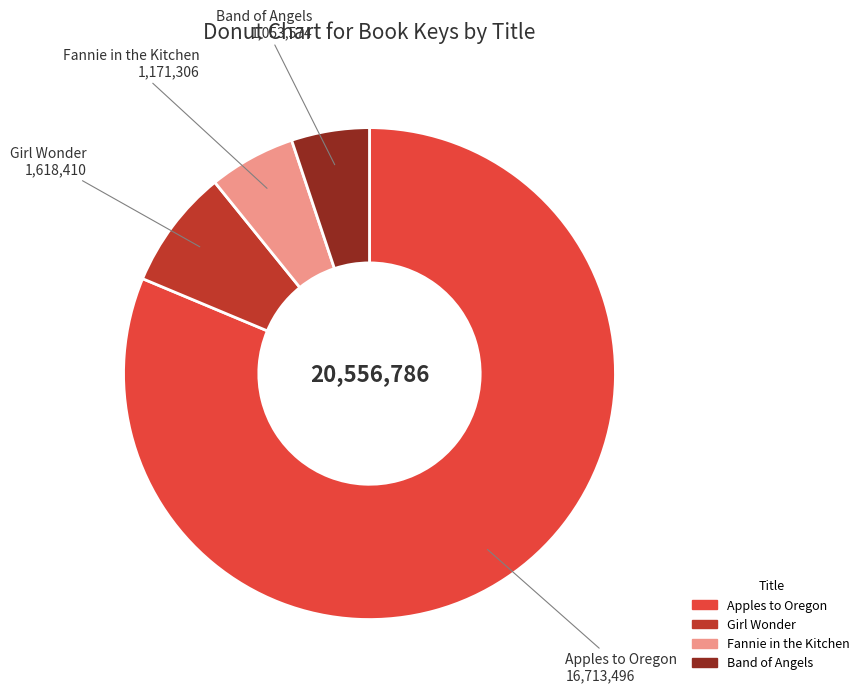

What is the ratio of the value at Fannie in the Kitchen to the value at Band of Angels?

1.1